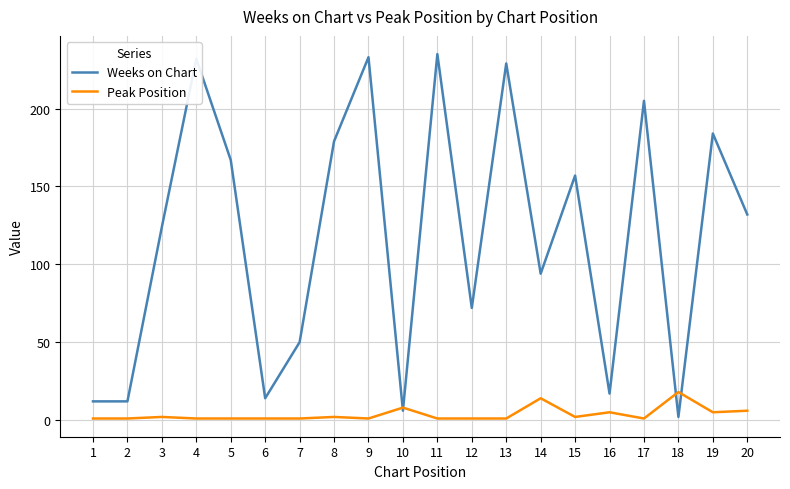

List the series in order of their peak value, highest first.

Weeks on Chart, Peak Position